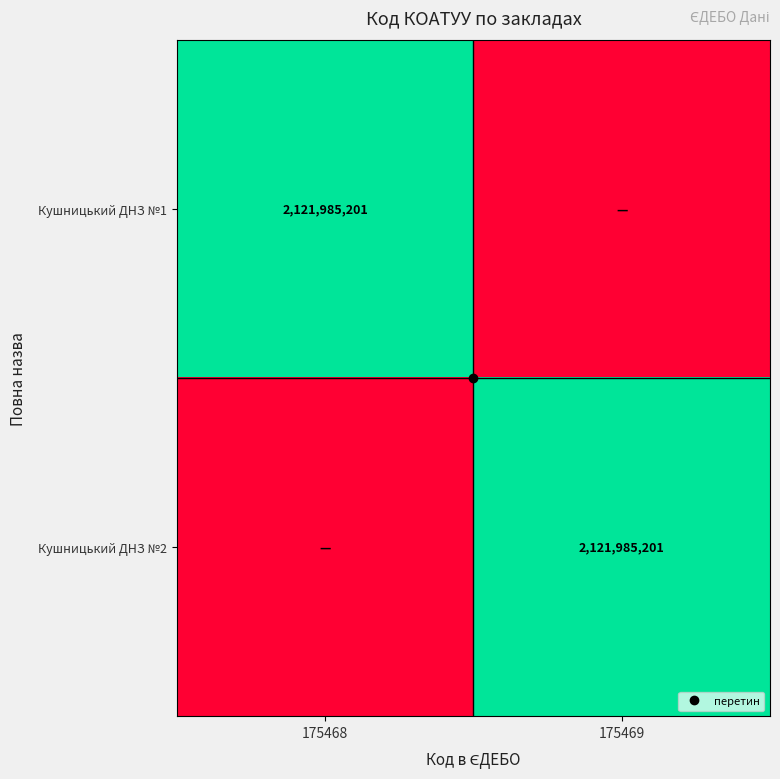

Rank the series at 175469 from highest to lowest value.

Кушницький ДНЗ №2, Кушницький ДНЗ №1